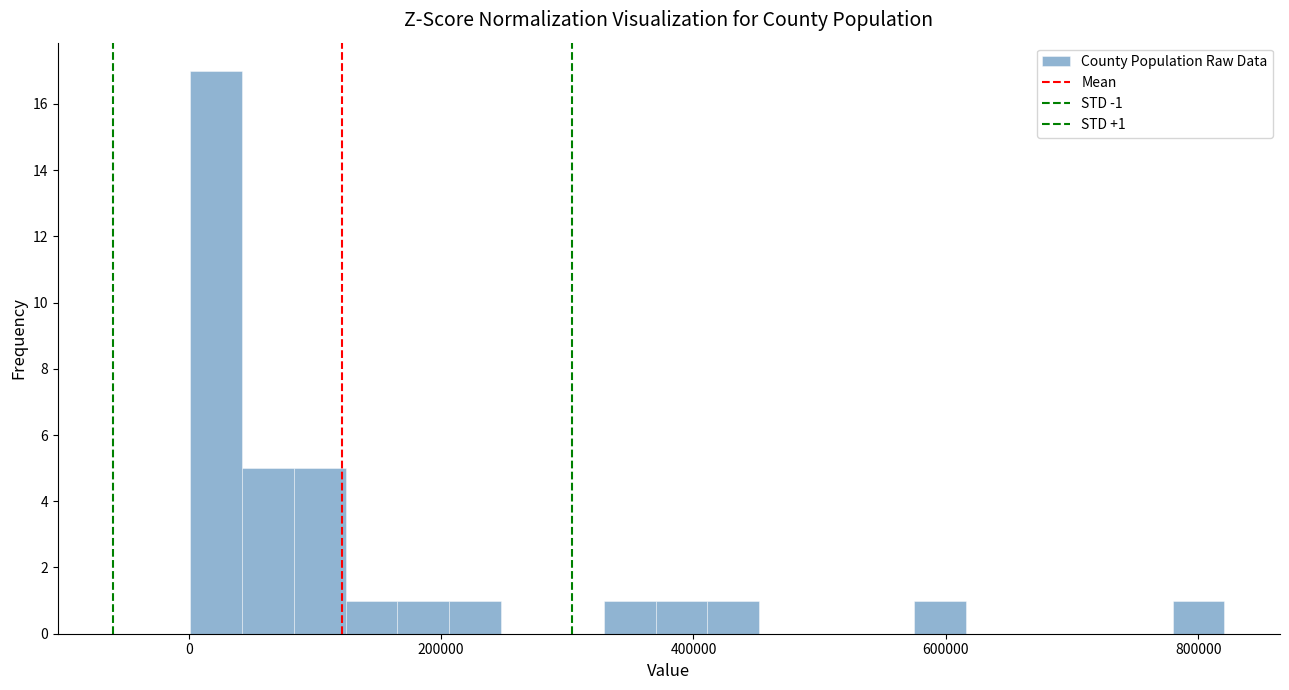

Around what value on the x-axis is the tallest bar? Give the approximate position of its centre, as read against the axis.

20000